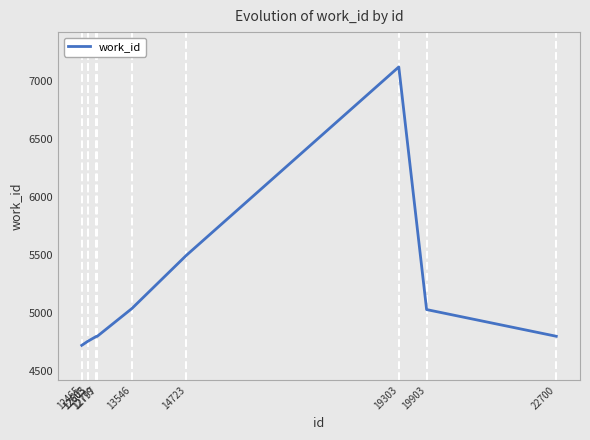

What is the minimum value shown in the chart?

4725